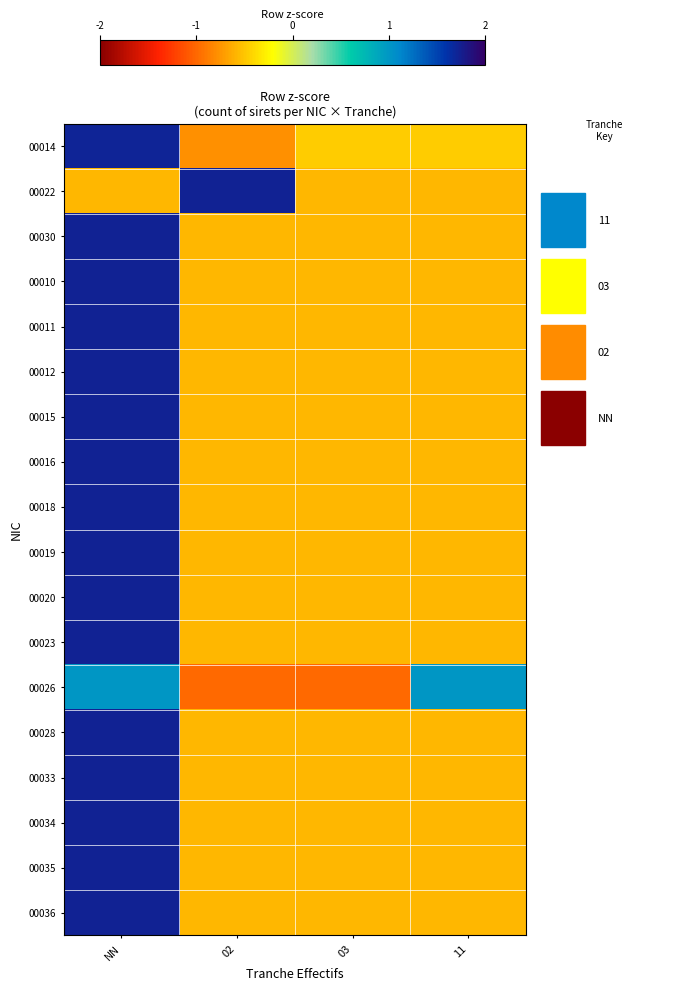

At how many categories does at least one series exceed 1?

2